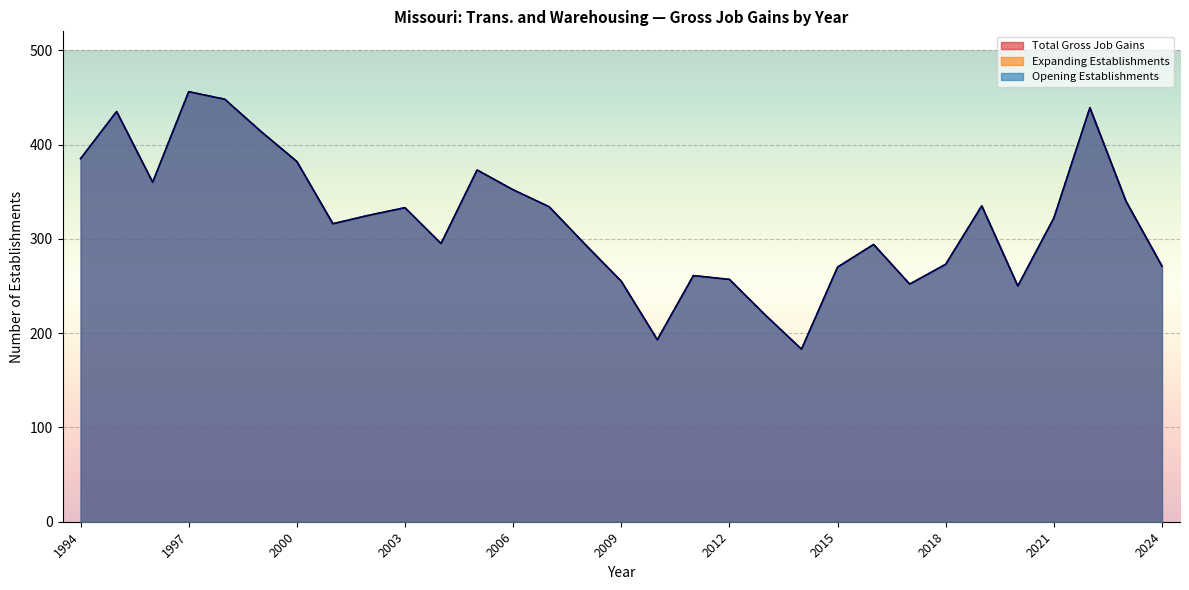

Where does the Opening Establishments series first go above 322?

1994